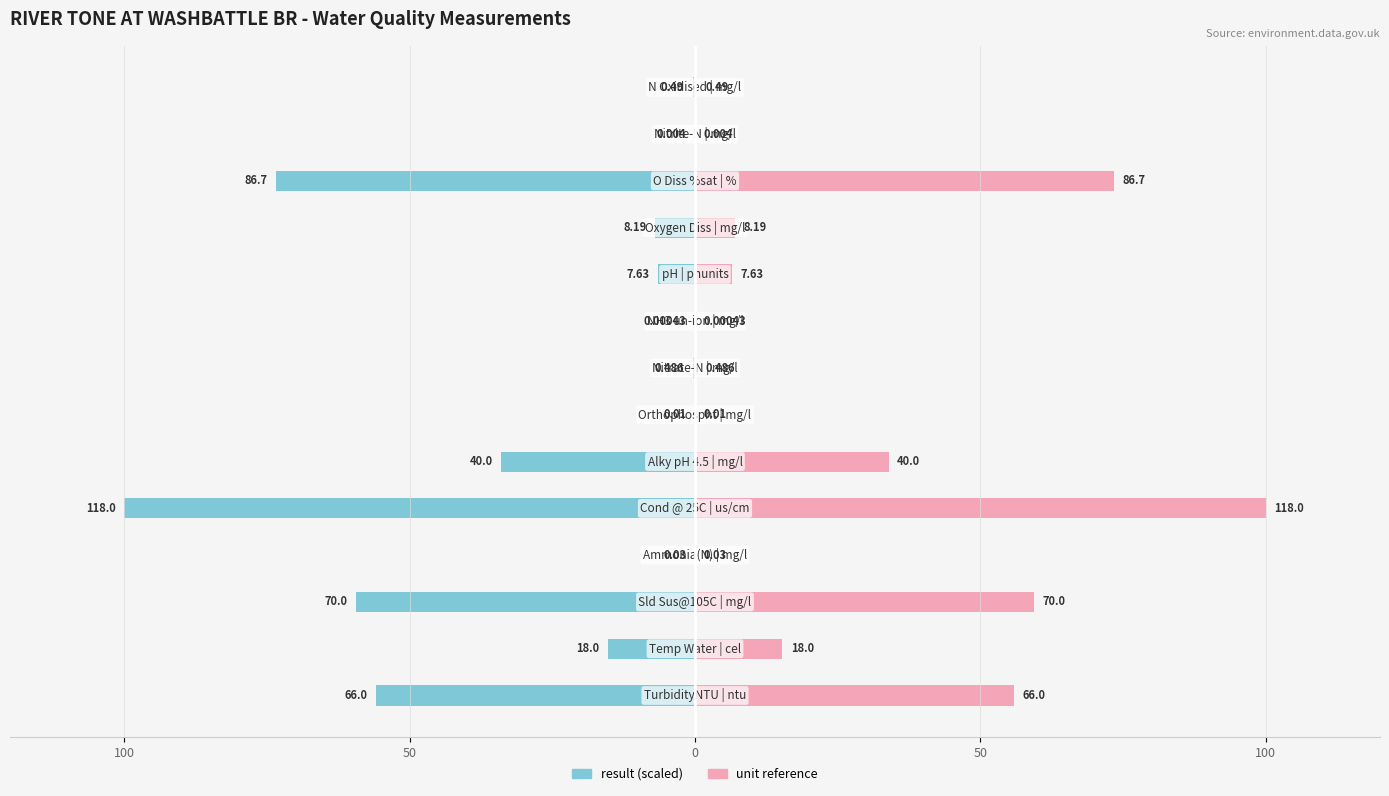

What is the average value of the result series?

-25.2